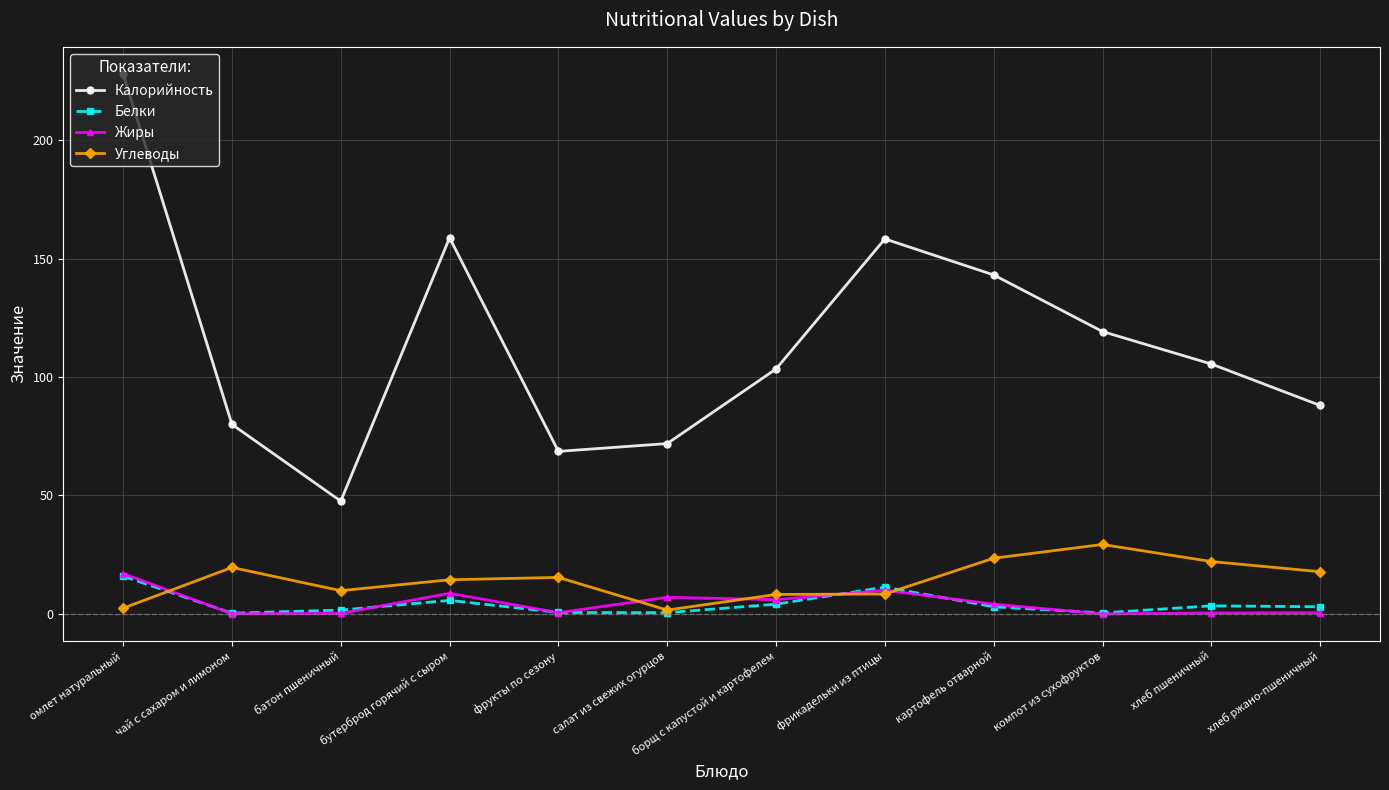

Which series changed the most between салат из свежих огурцов and фрикадельки из птицы?

Калорийность